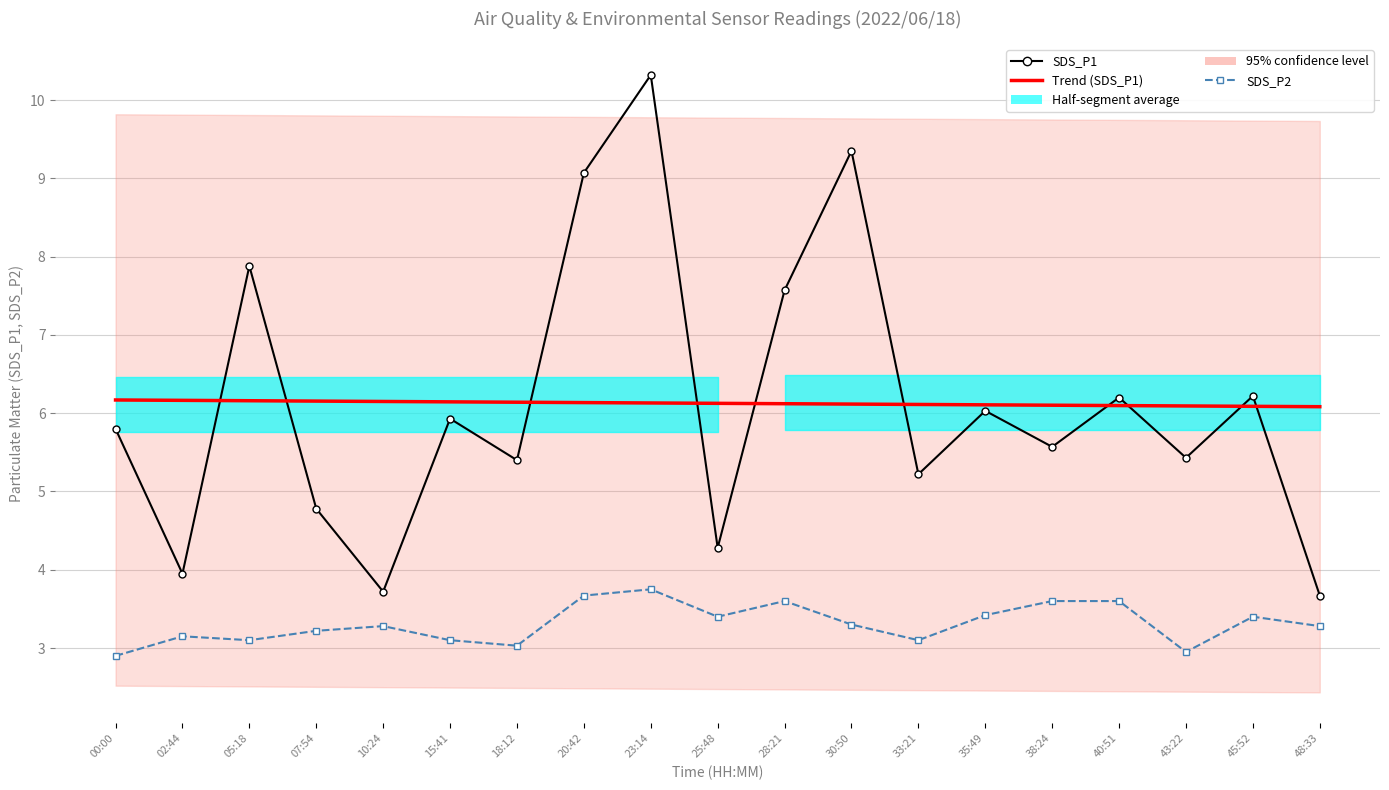

At how many categories does at least one series exceed 3?

19